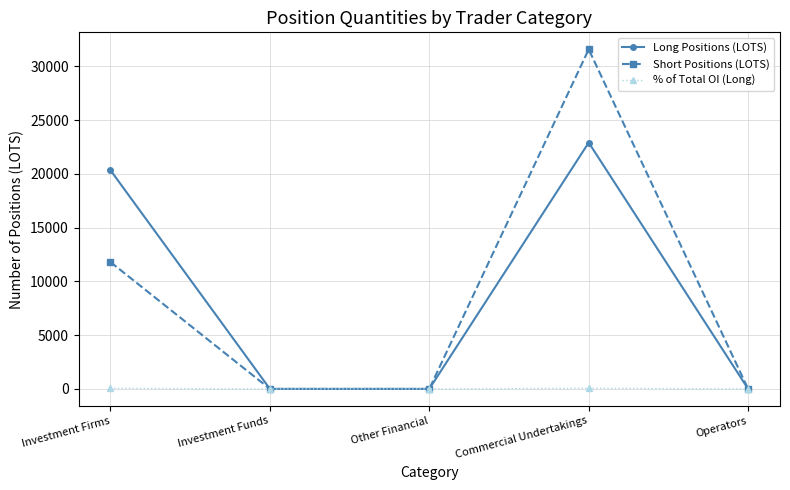

In Long Positions (LOTS), how many points are higher than both neighbors (excluding endpoints)?

1